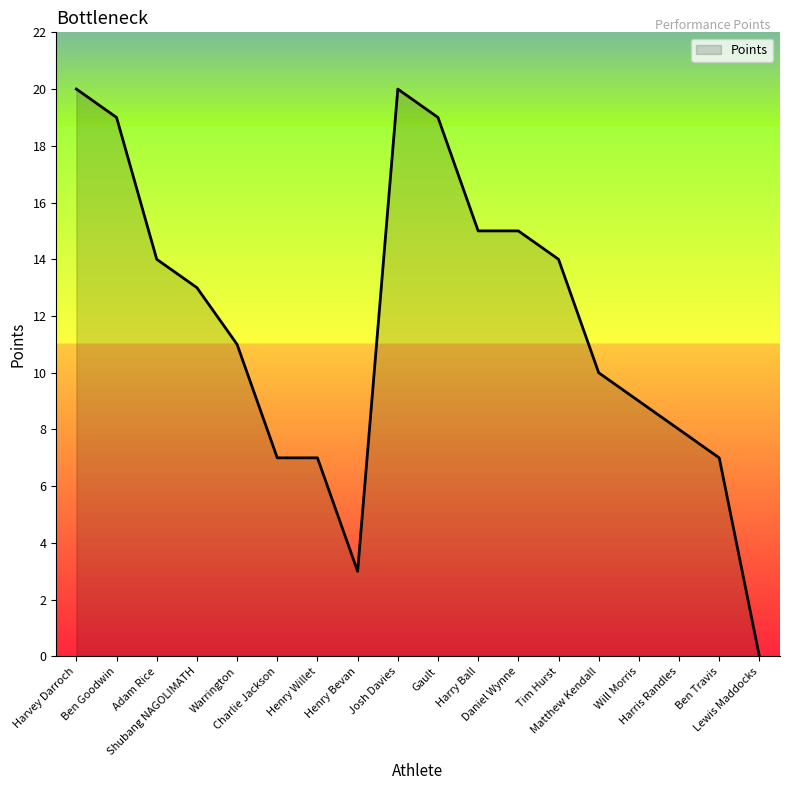

The chart shows a value of 14 at Harris Randles. True or false?

False